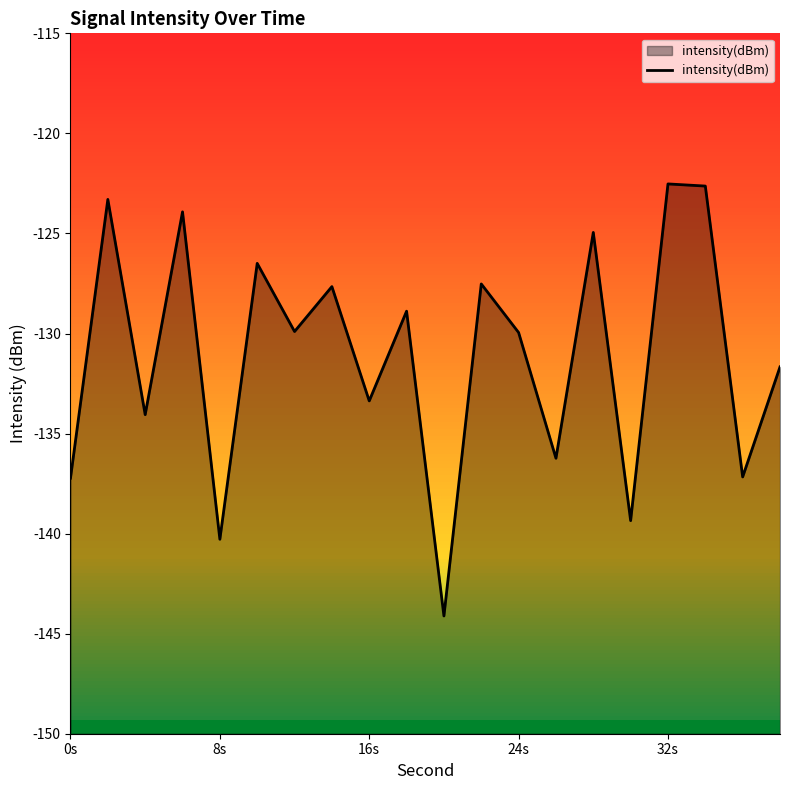

Count the number of categories in the chart.

20